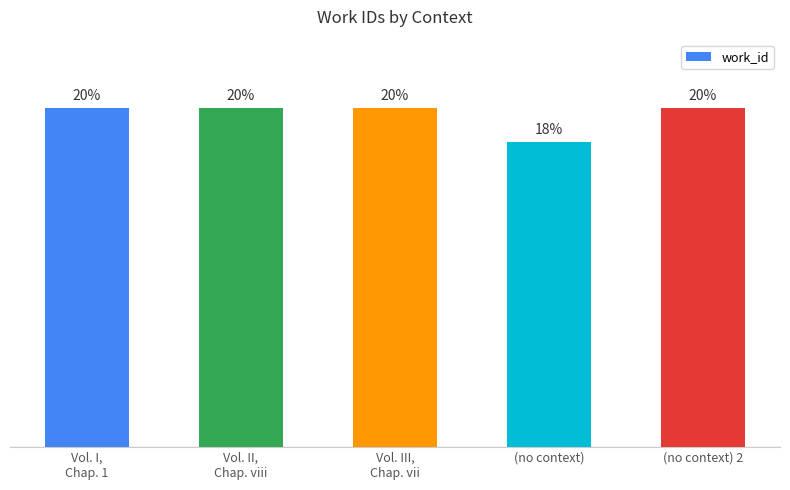

Are the bars horizontal?

No